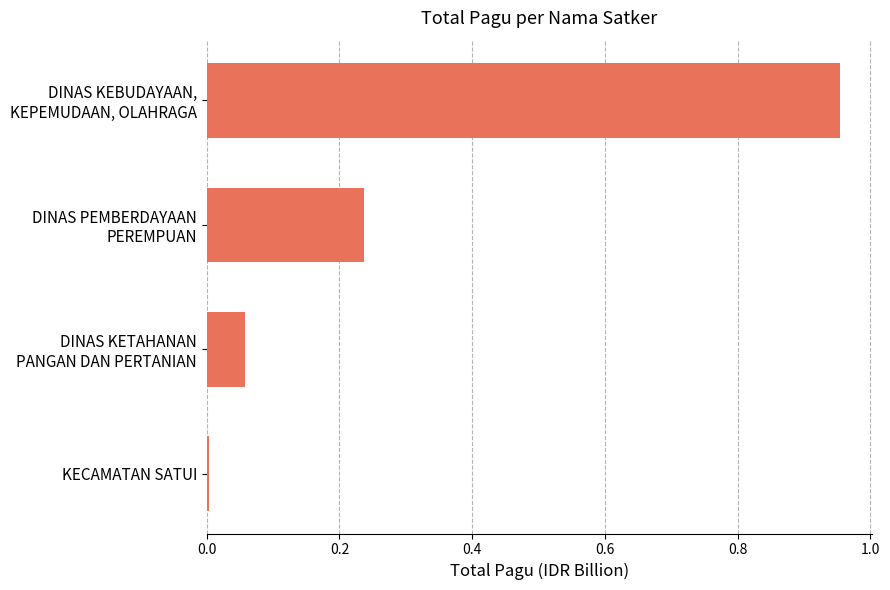

True or false: the data shows 0.0 at KECAMATAN SATUI.

True